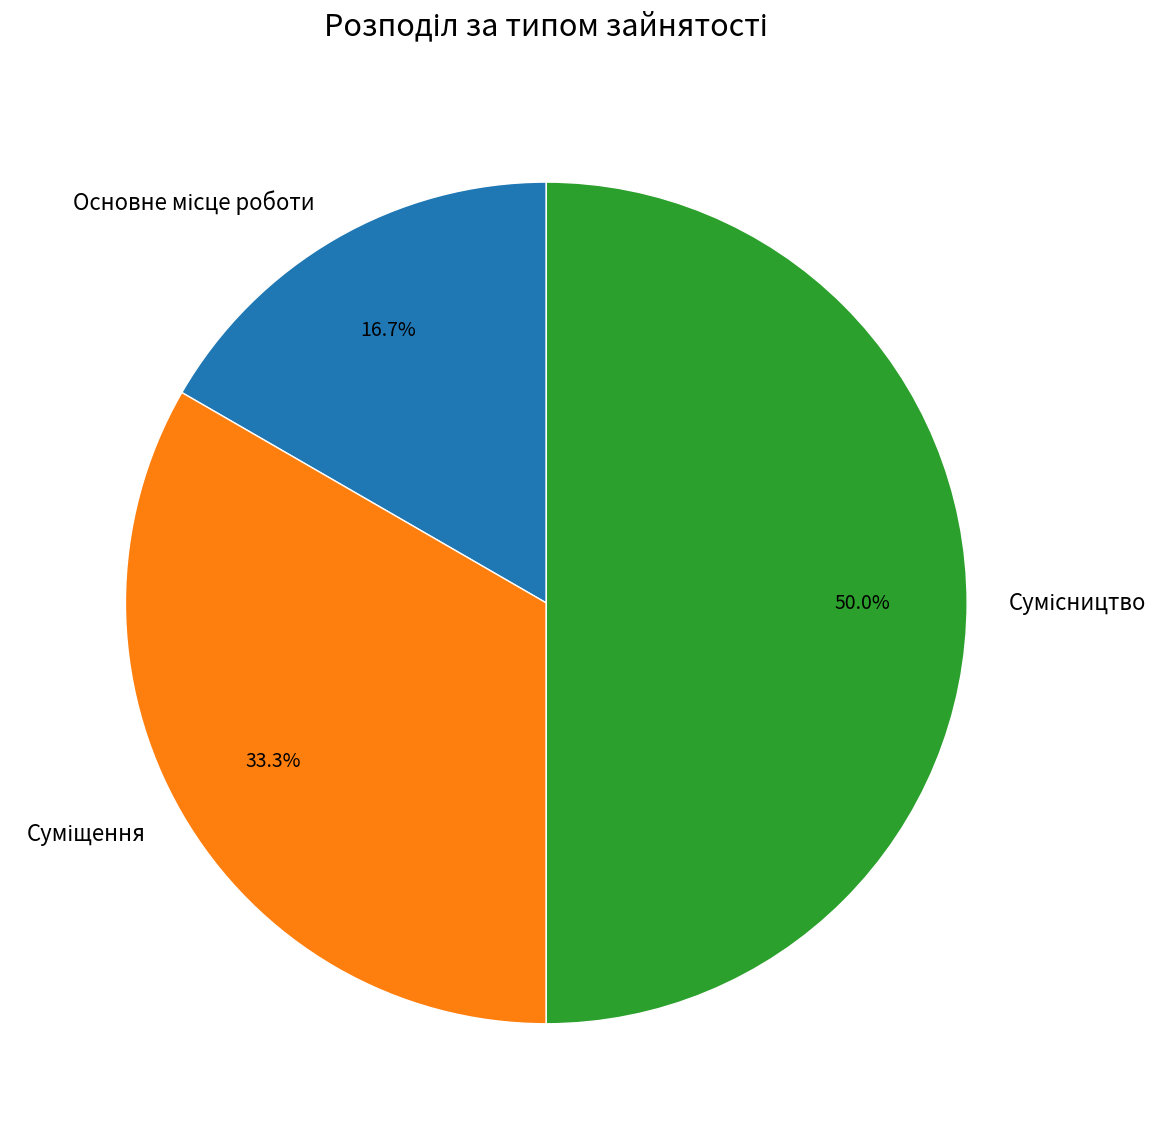

To the nearest percent, what is the difference between the Основне місце роботи and Сумісництво slice percentages?

33%